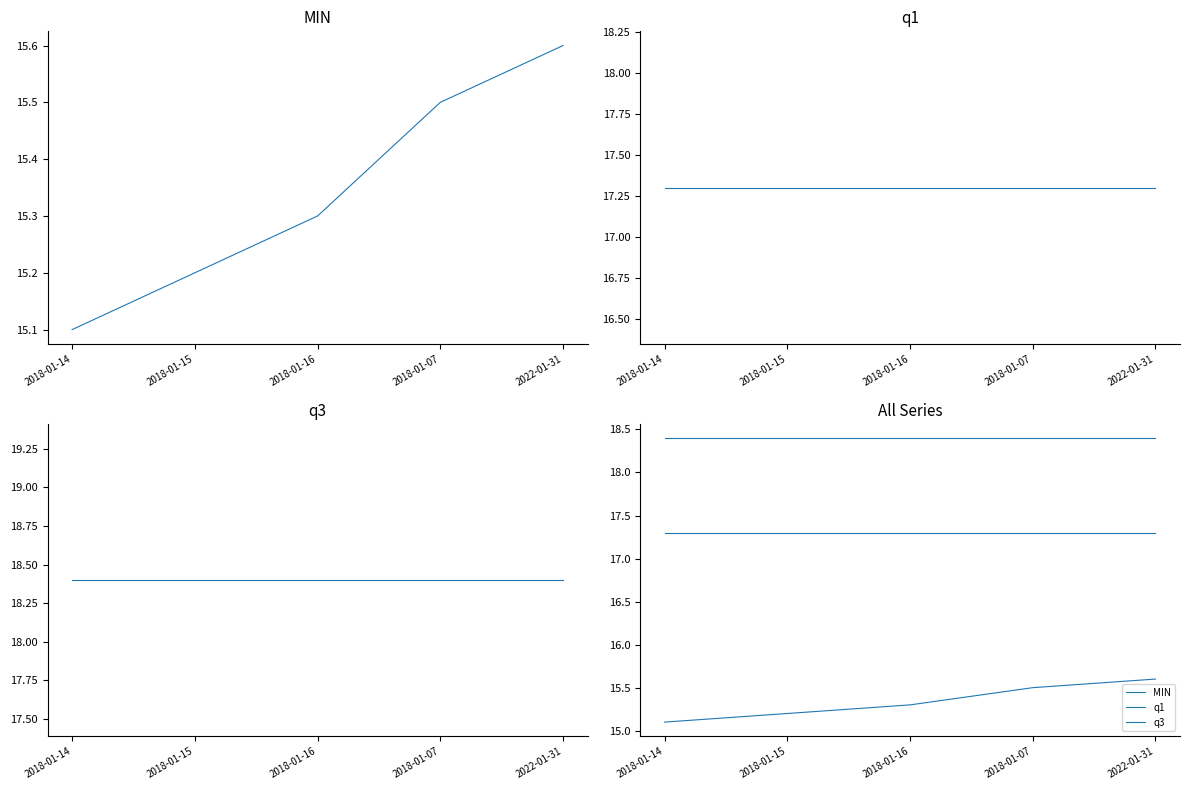

What position from the left is 2018-01-15?

2